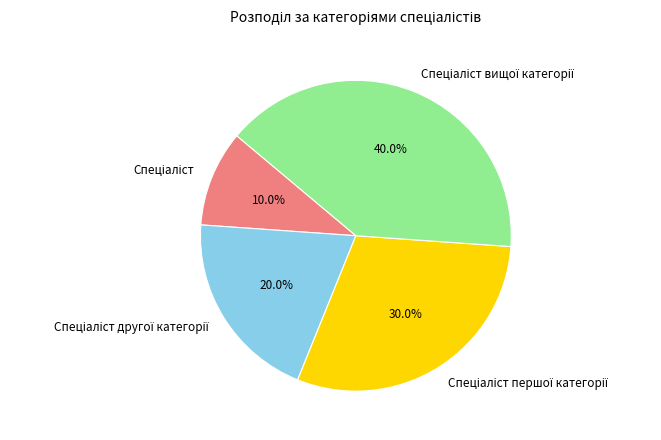

Does any single category account for the majority?

No